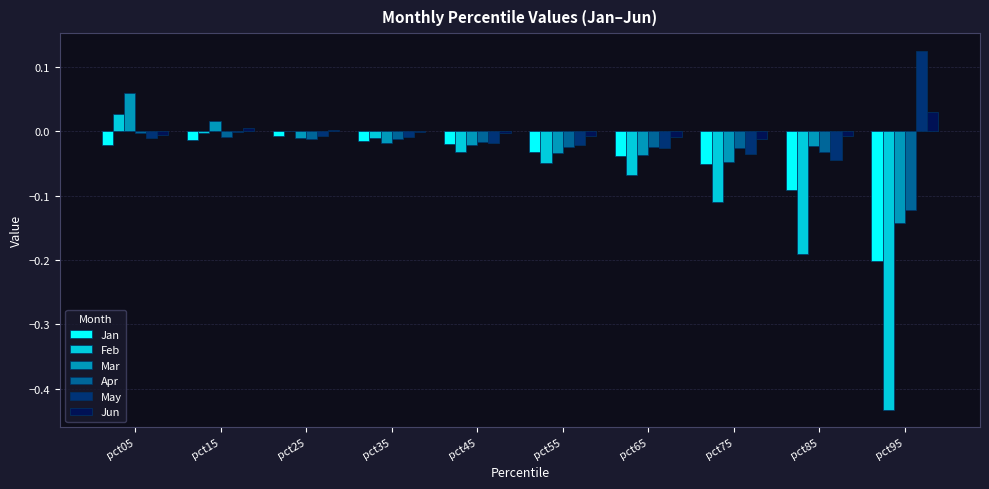

Which category has the highest value across all series?

pct95